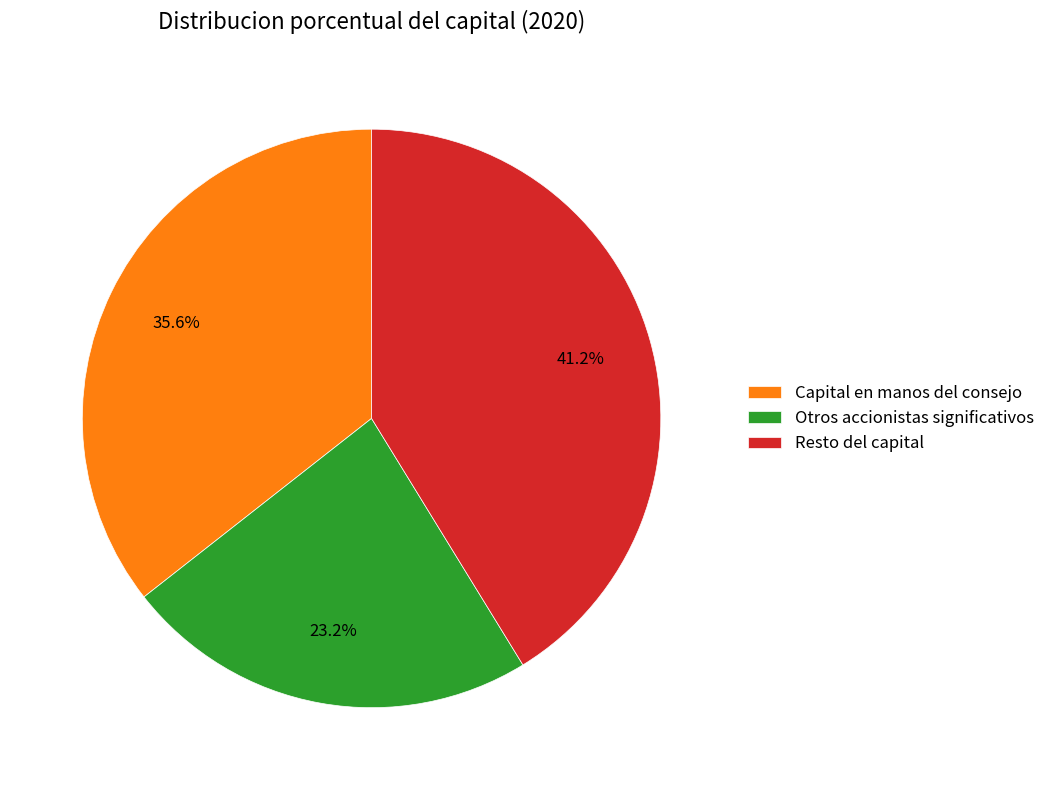

Which slice is the smallest?

Otros accionistas significativos